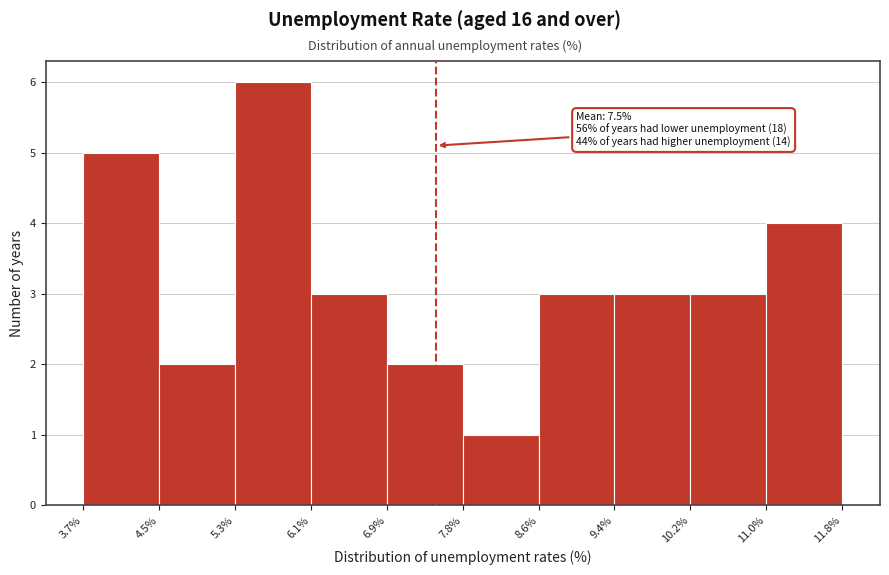

Which range on the x-axis has the tallest bar?

5.3% to 6.1%